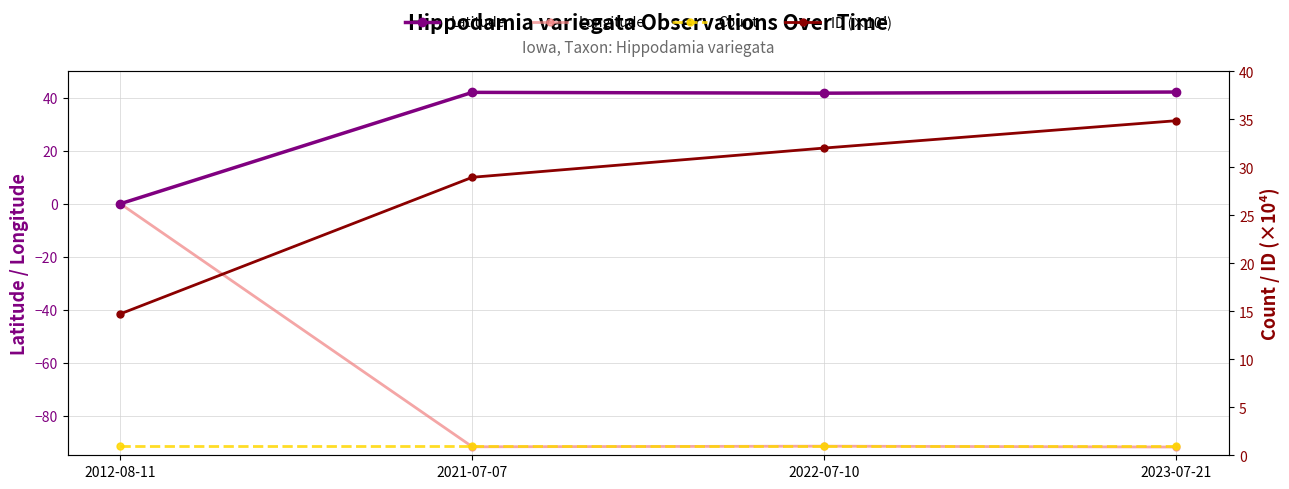

Reading left to right, extract all data points from this chart.

Latitude: 2012-08-11=0.0	2021-07-07=42.1	2022-07-10=41.8	2023-07-21=42.2
Longitude: 2012-08-11=0.0	2021-07-07=-91.8	2022-07-10=-91.6	2023-07-21=-91.9
Count: 2012-08-11=1.0	2021-07-07=1.0	2022-07-10=1.0	2023-07-21=1.0
ID (×10⁴): 2012-08-11=14.7	2021-07-07=29.0	2022-07-10=32.0	2023-07-21=34.9